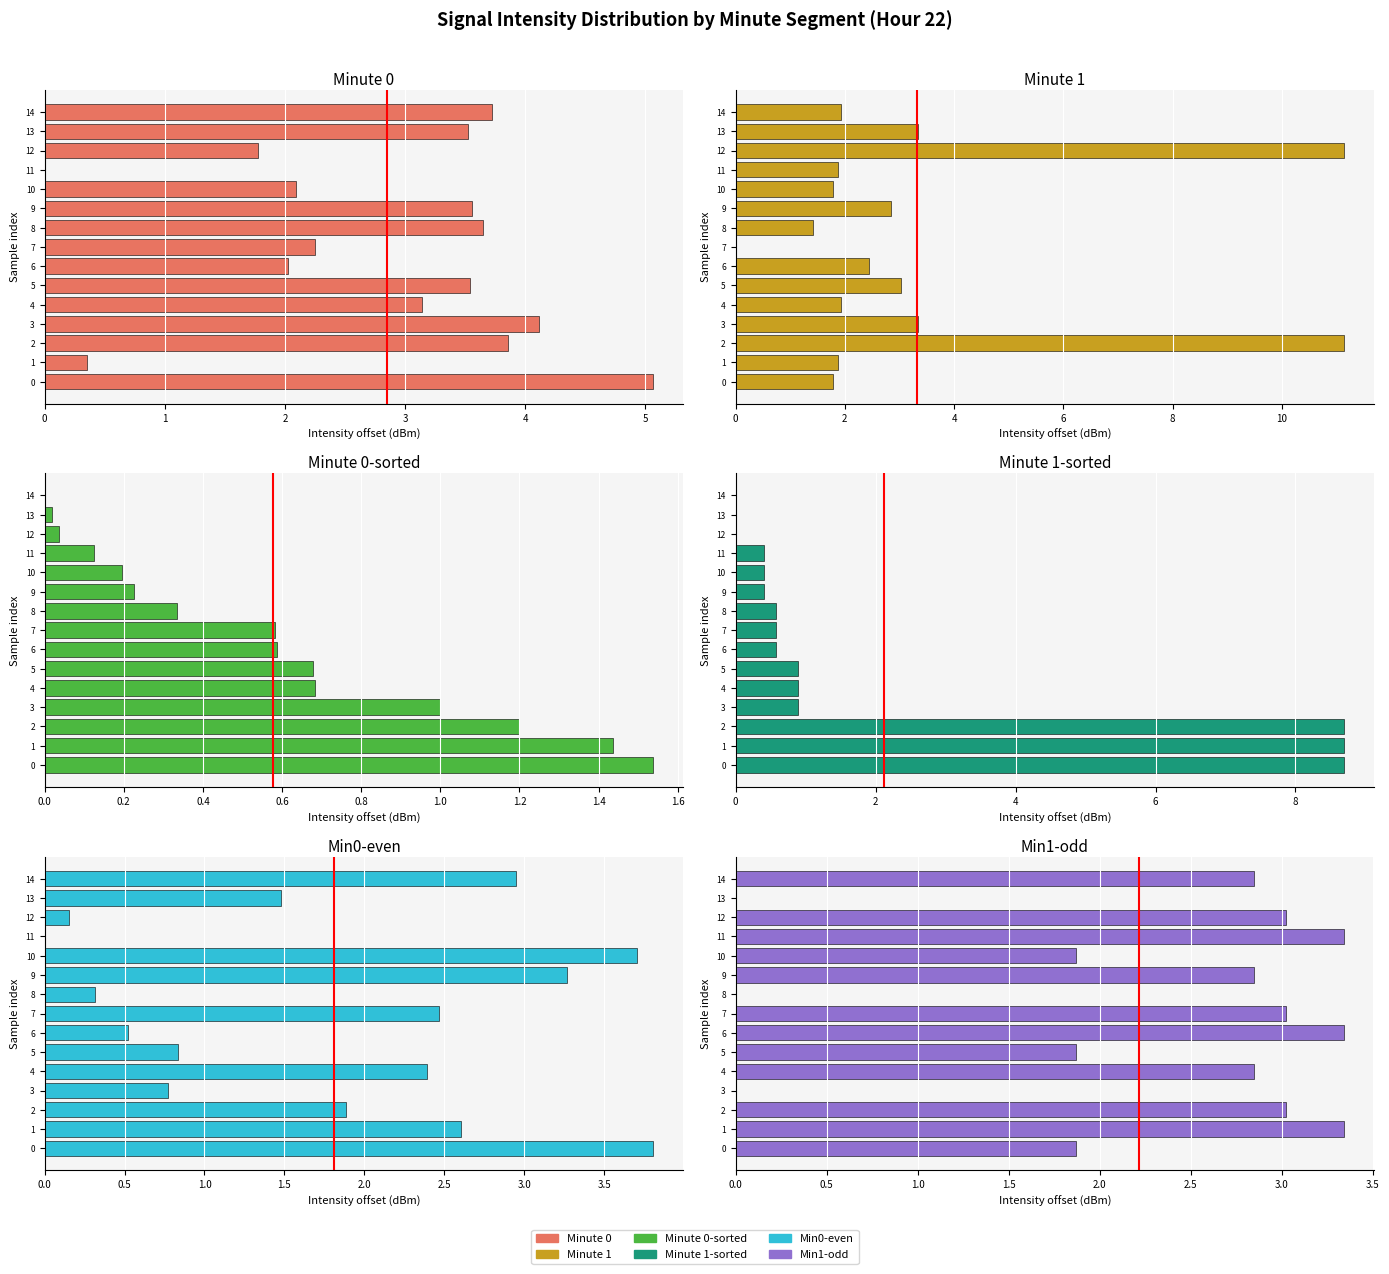

Reading left to right, extract all data points from this chart.

Minute 0: 5.1	0.4	3.9	4.1	3.1	3.5	2.0	2.2	3.7	3.6	2.1	0.0	1.8	3.5	3.7
Minute 1: 1.8	1.9	11.1	3.3	1.9	3.0	2.4	0.0	1.4	2.8	1.8	1.9	11.1	3.3	1.9
Minute 0 (sorted): 1.5	1.4	1.2	1.0	0.7	0.7	0.6	0.6	0.3	0.2	0.2	0.1	0.0	0.0	0.0
Minute 1 (sorted): 8.7	8.7	8.7	0.9	0.9	0.9	0.6	0.6	0.6	0.4	0.4	0.4	0.0	0.0	0.0
Combined even: 3.8	2.6	1.9	0.8	2.4	0.8	0.5	2.5	0.3	3.3	3.7	0.0	0.2	1.5	2.9
Combined odd: 1.9	3.3	3.0	0.0	2.8	1.9	3.3	3.0	0.0	2.8	1.9	3.3	3.0	0.0	2.8